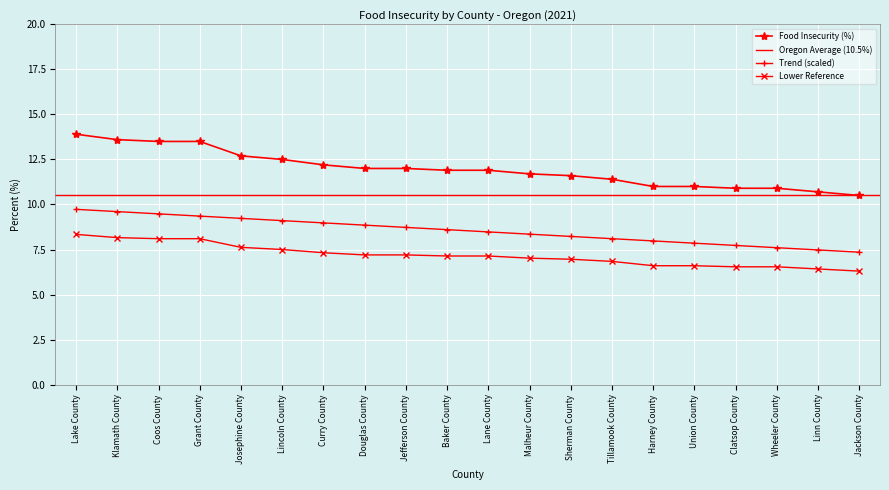

True or false: Food Insecurity (%) and Trend (scaled) cross at least once.

False